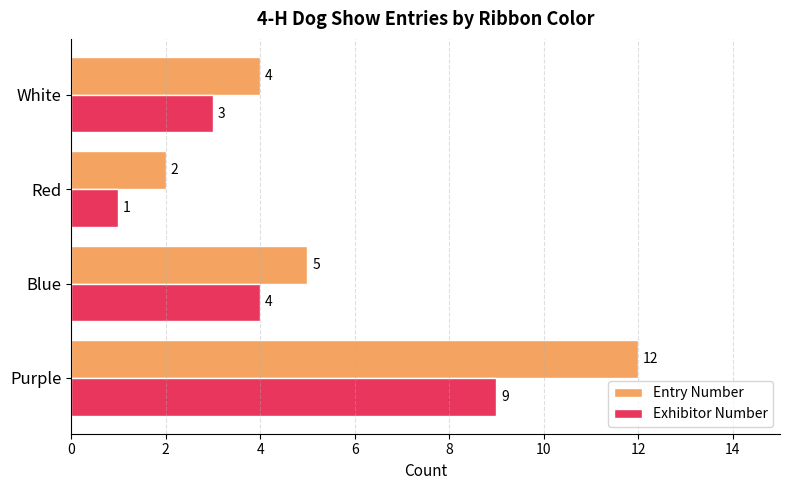

Which series changed the most between Purple and Red?

Entry Number